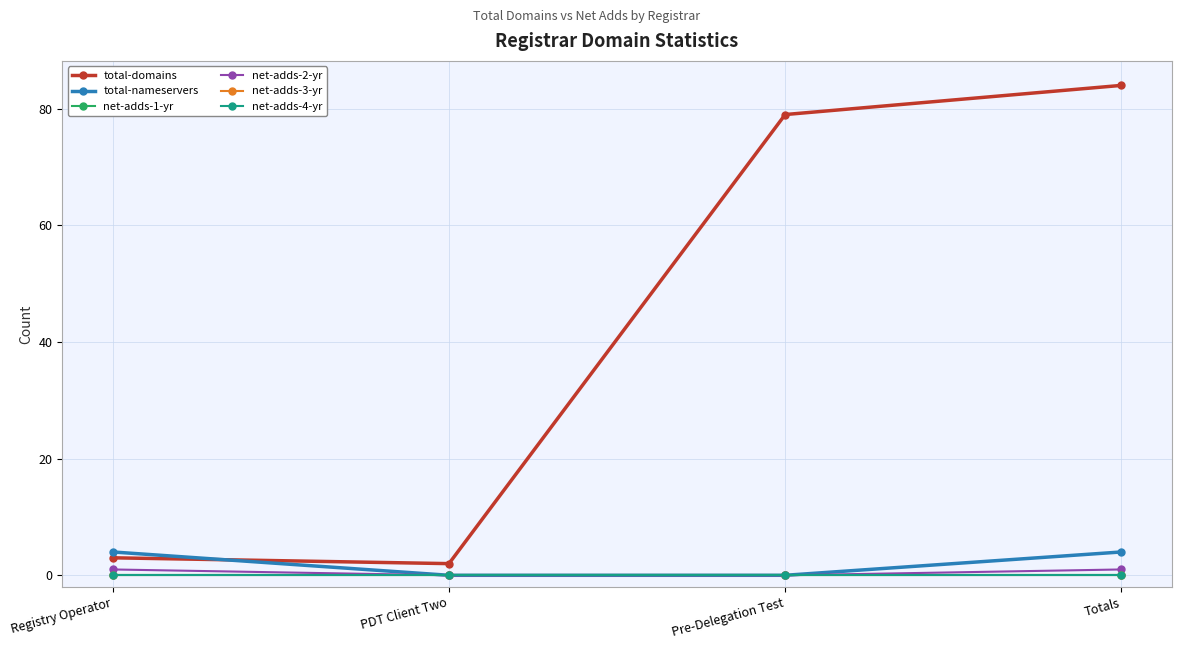

True or false: net-adds-2-yr and total-nameservers cross at least once.

False